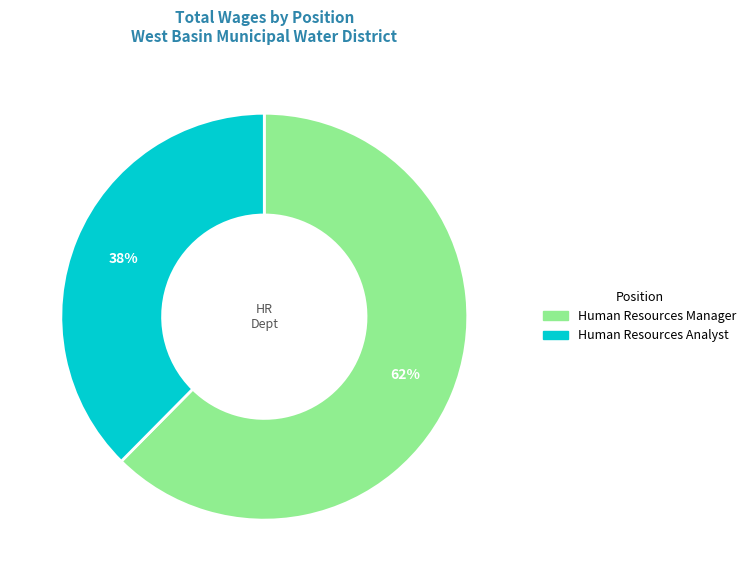

The Human Resources Analyst slice represents 38% of the pie. True or false?

True